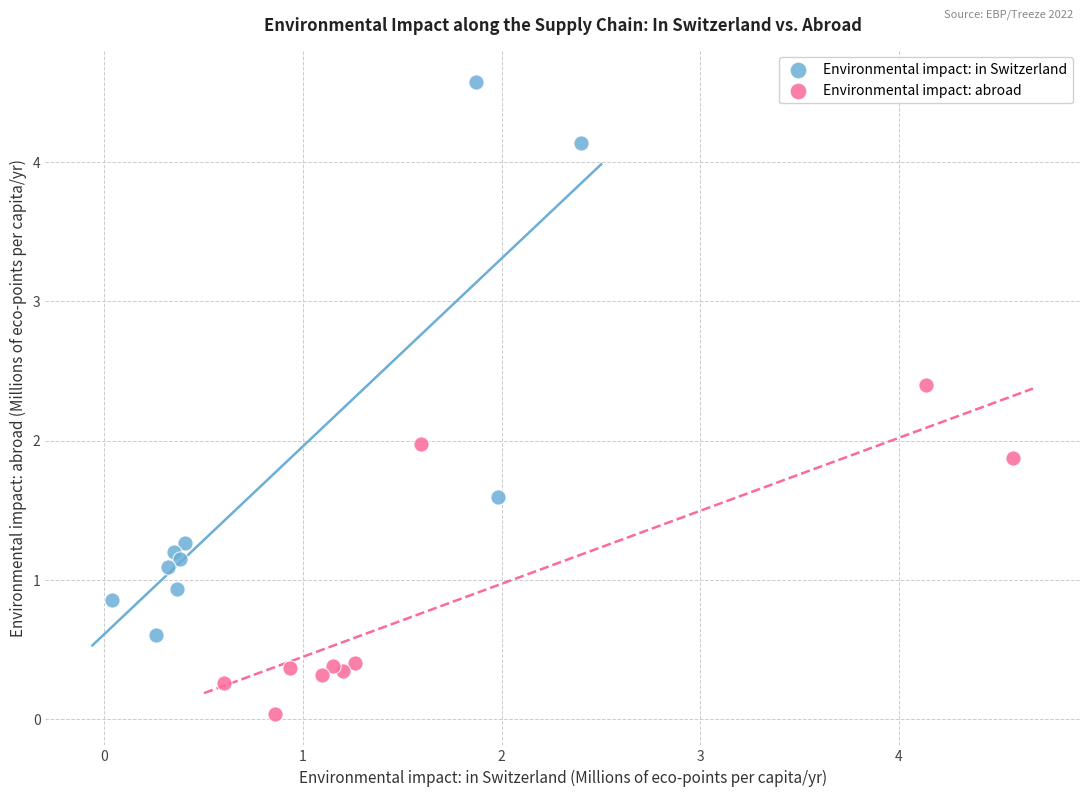

Which series has the widest spread of Y values?

Environmental impact: in Switzerland